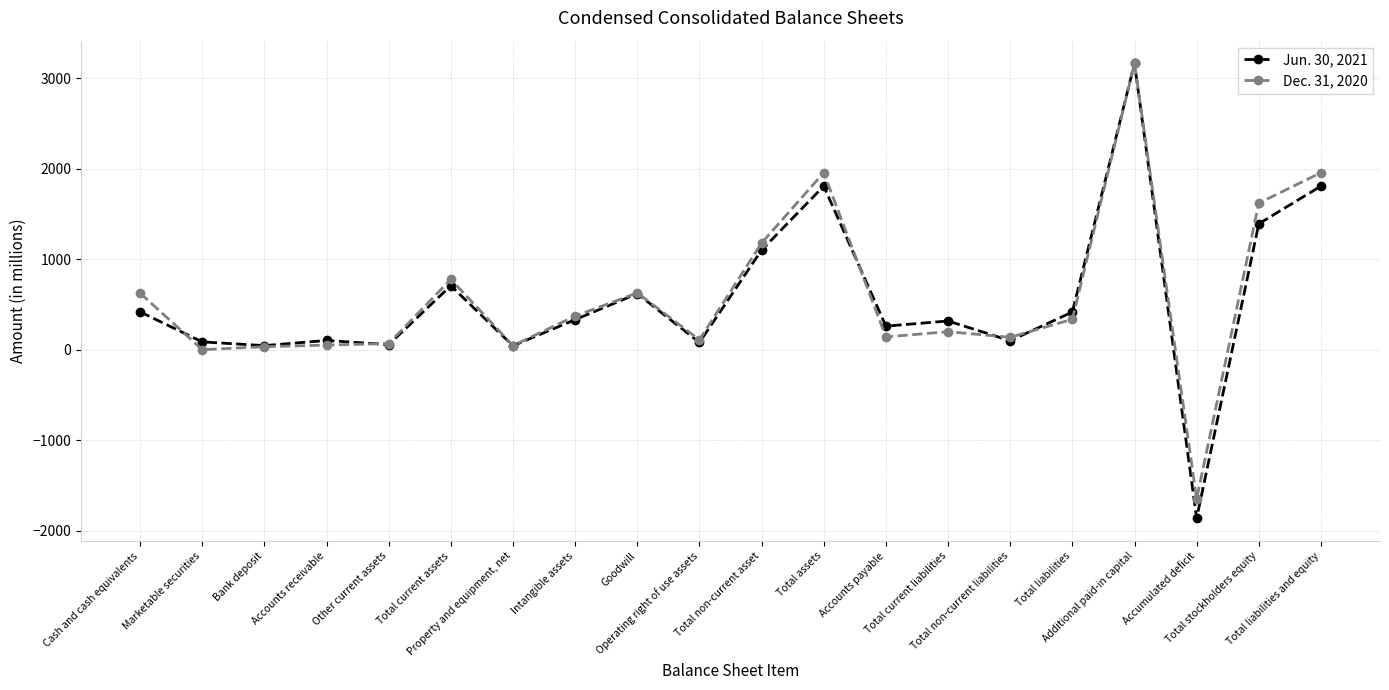

What is the difference between the maximum and minimum values in the Dec. 31, 2020 series?

4811